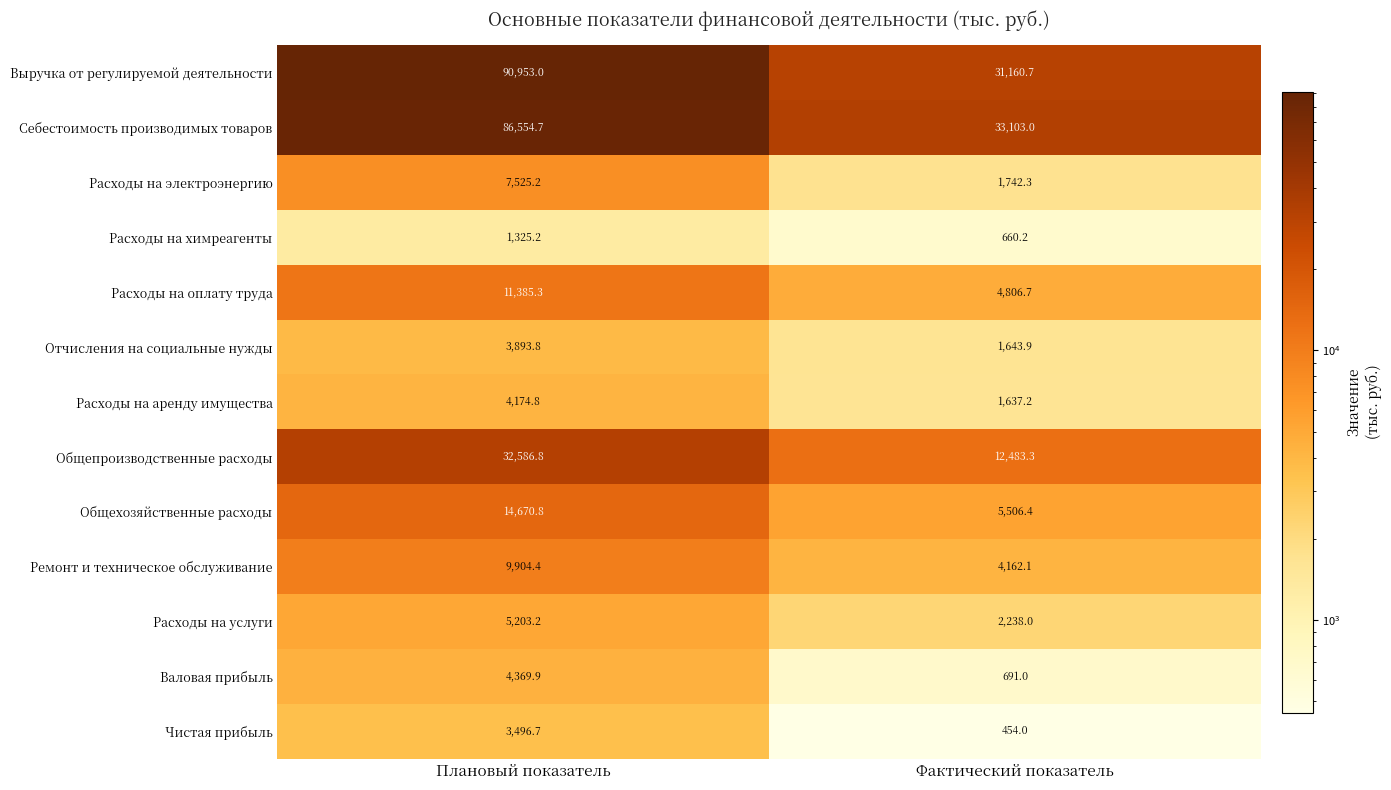

How many values in the Валовая прибыль series exceed 4369?

1